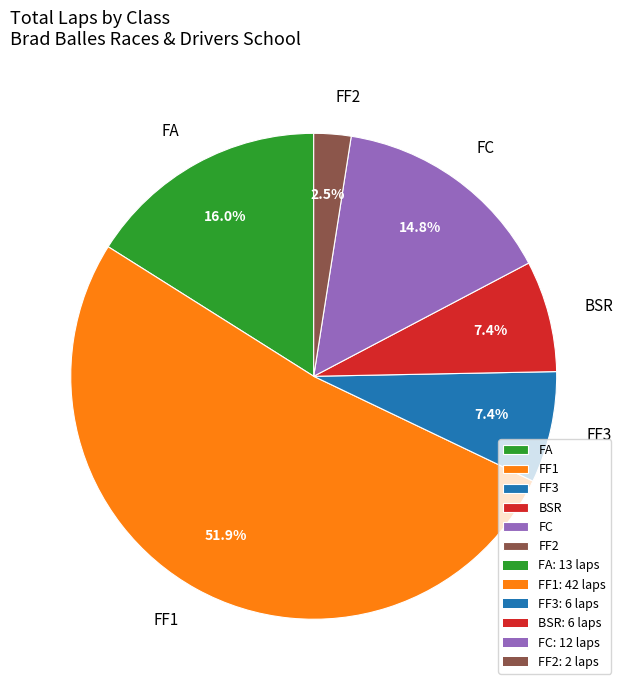

Count the number of slices in the pie.

6